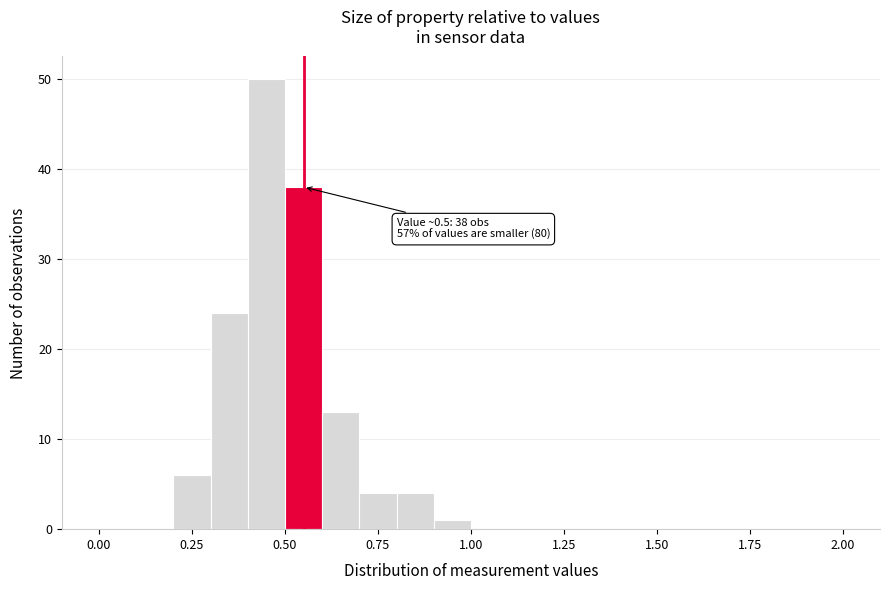

Read against the x-axis, roughly where is the centre of the tallest bar?

0.45